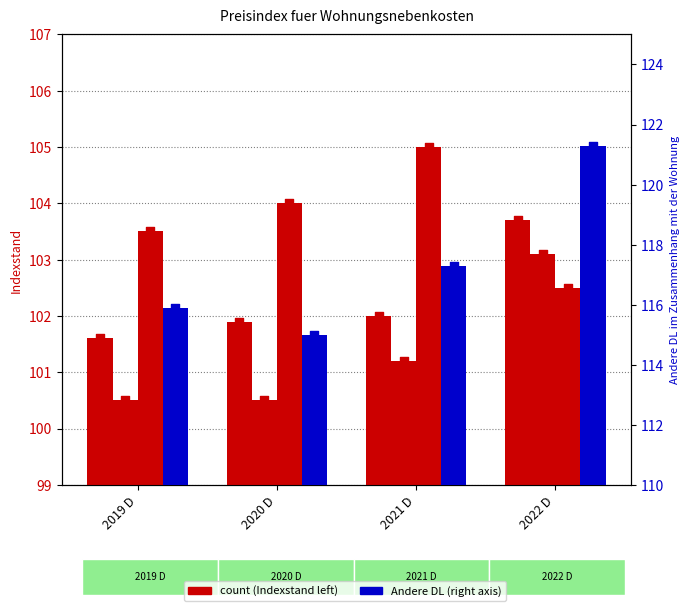

Which series reaches the maximum Y coordinate?

Andere DL